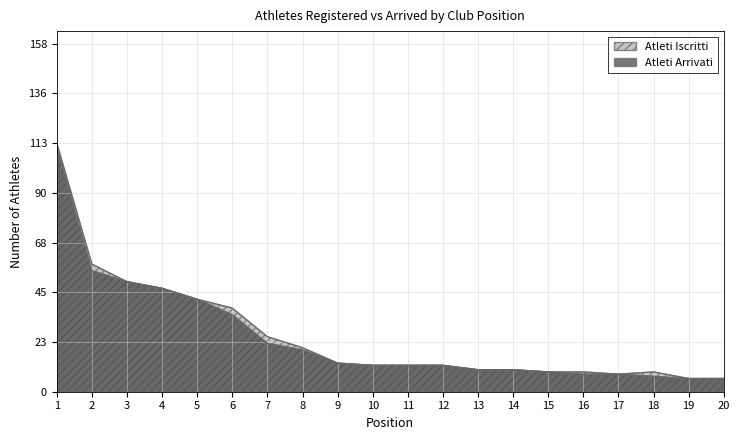

What is the approximate value of Atleti Iscritti at 3?

50